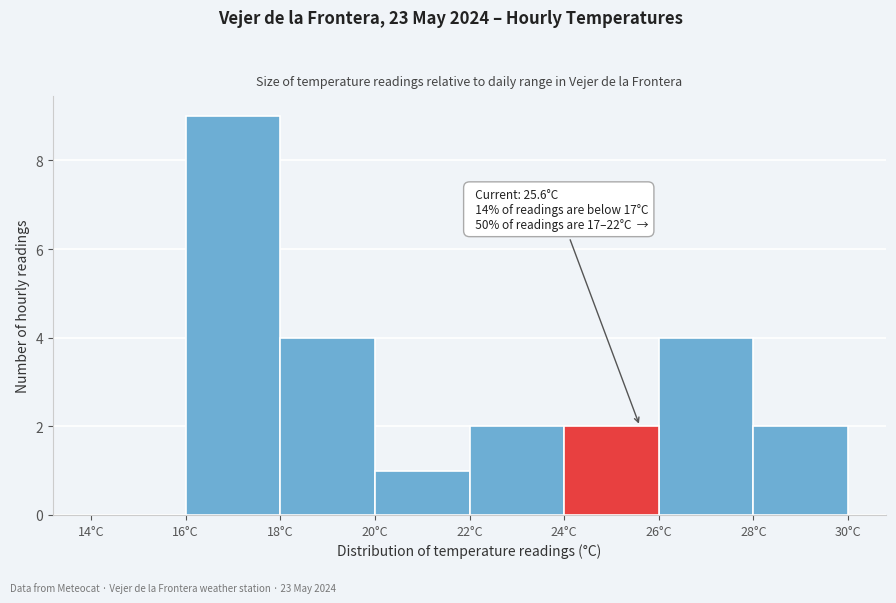

Which range on the x-axis has the tallest bar?

16 to 18